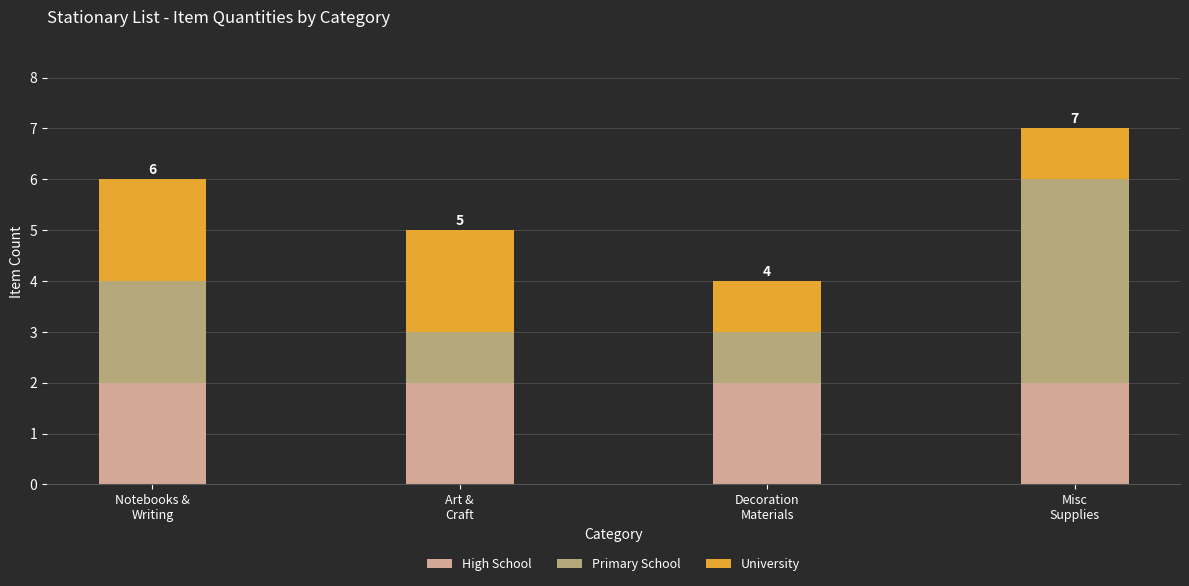

Reading left to right, transcribe the values for High School.

2	2	2	2